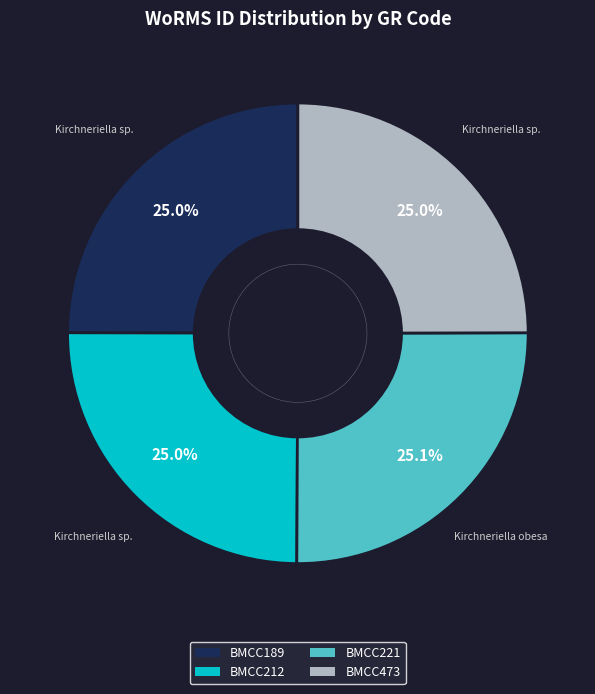

To the nearest percent, what is the average slice percentage?

25%